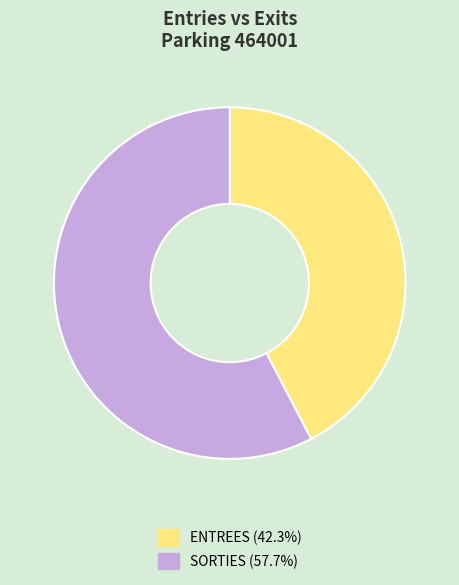

Is there a majority slice in this chart?

Yes